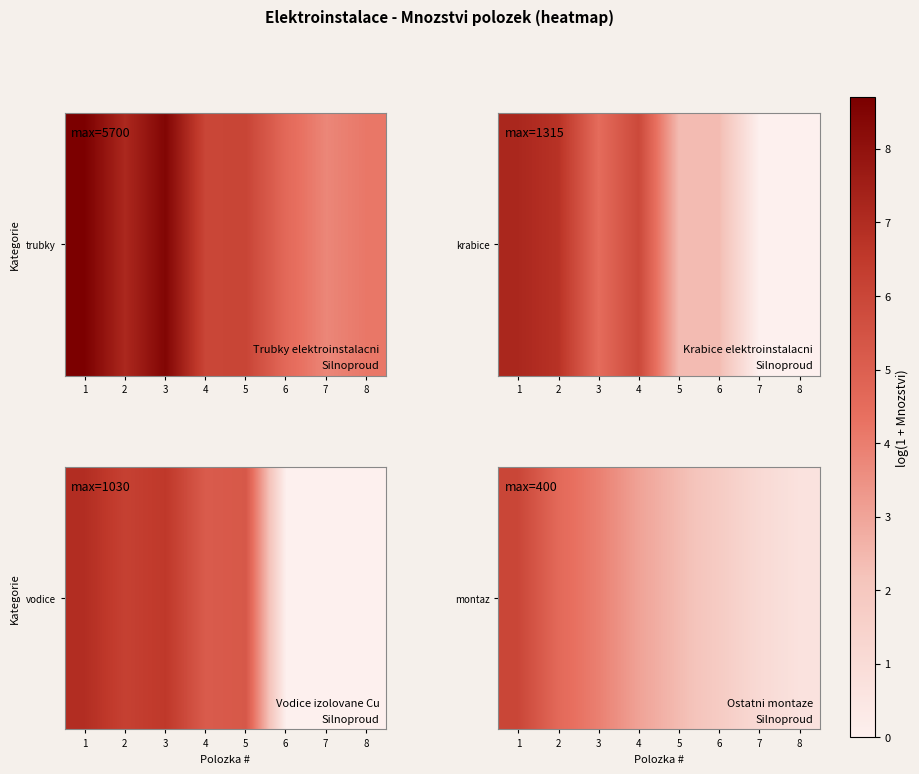

Reading left to right, extract all data points from this chart.

1=6.0	2=4.6	3=3.9	4=3.0	5=2.4	6=1.8	7=1.1	8=0.7